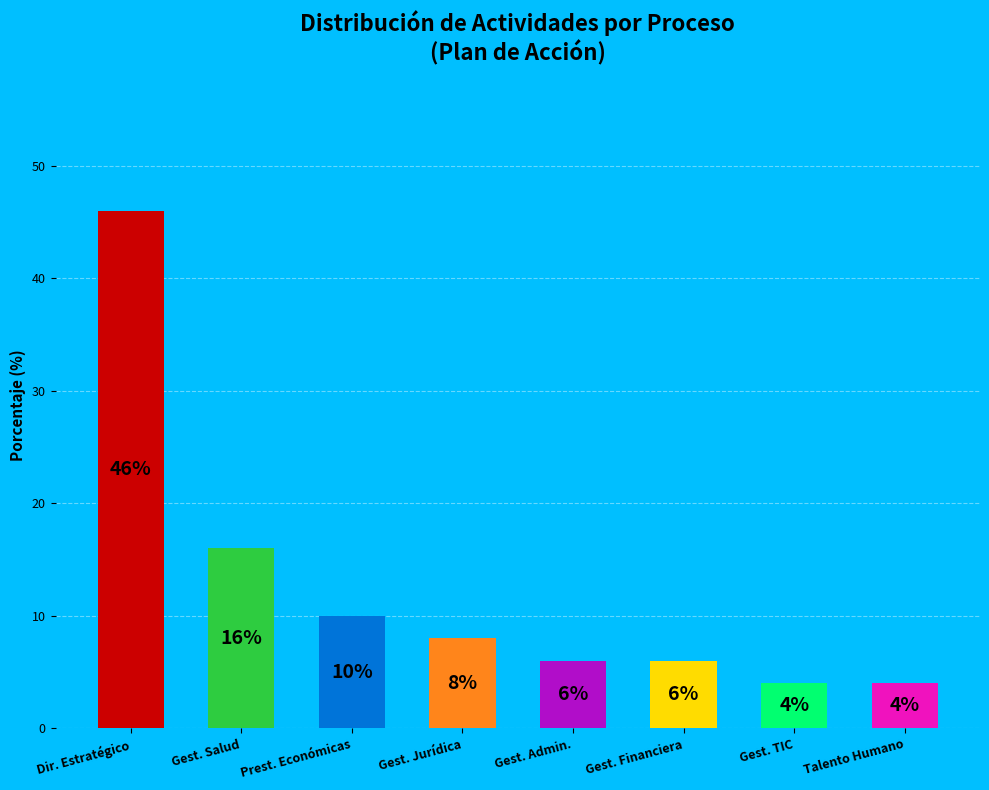

What is the smallest slice in the pie chart?

GESTIÓN TIC